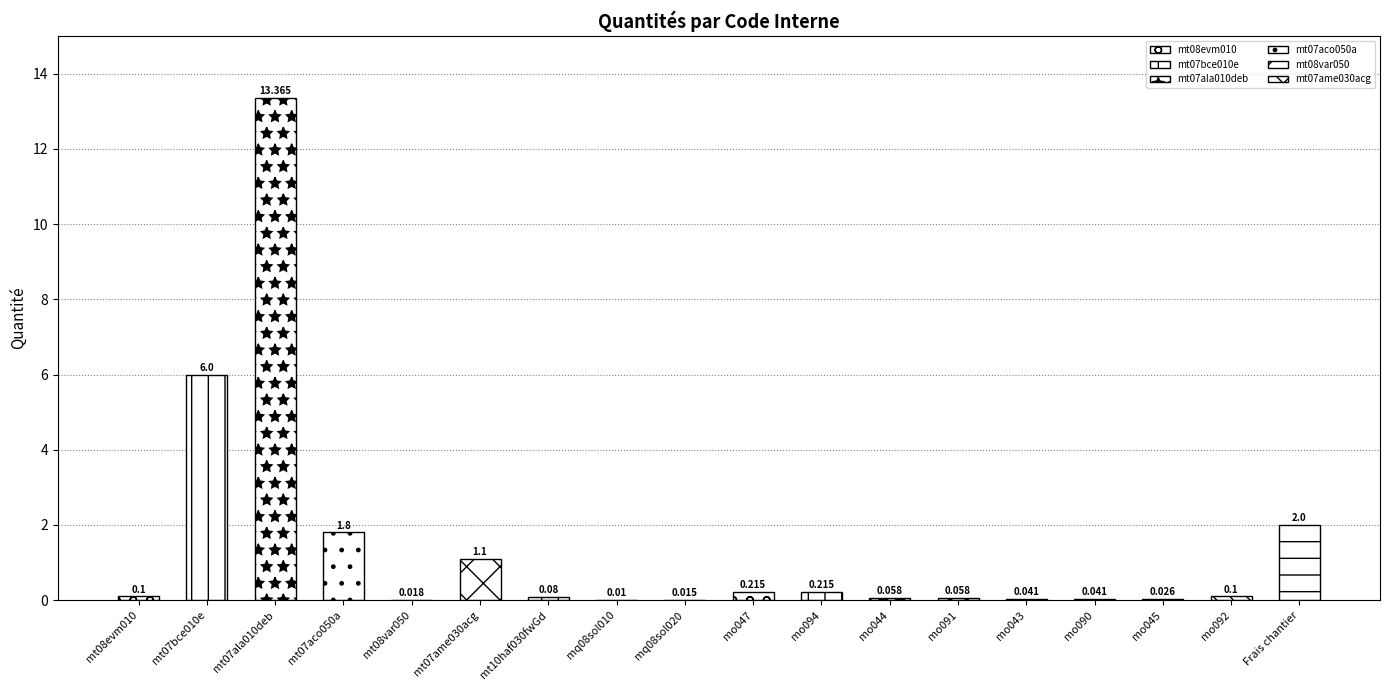

Reading left to right, what are all the values shown in this chart?

mt08evm010=0.1	mt07bce010e=6.0	mt07ala010deb=13.4	mt07aco050a=1.8	mt08var050=0.0	mt07ame030acg=1.1	mt10haf030fwGd=0.1	mq08sol010=0.0	mq08sol020=0.0	mo047=0.2	mo094=0.2	mo044=0.1	mo091=0.1	mo043=0.0	mo090=0.0	mo045=0.0	mo092=0.1	Frais chantier=2.0